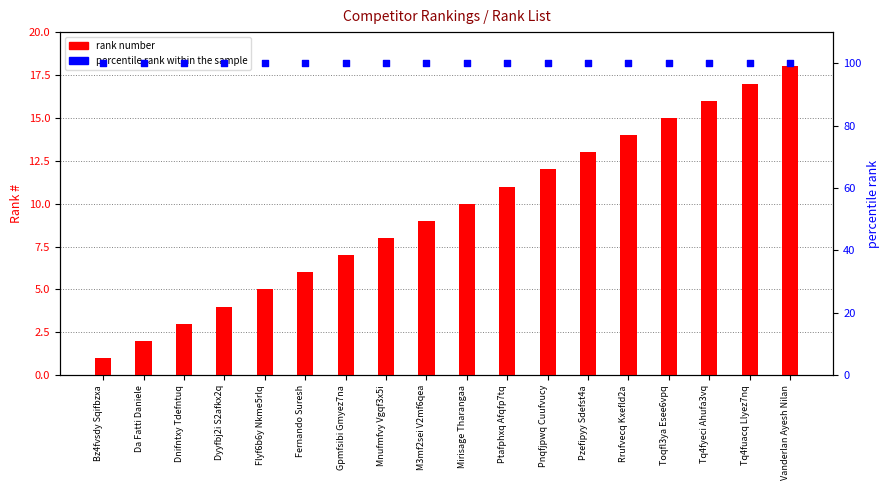

At how many categories does at least one series exceed 92?

18